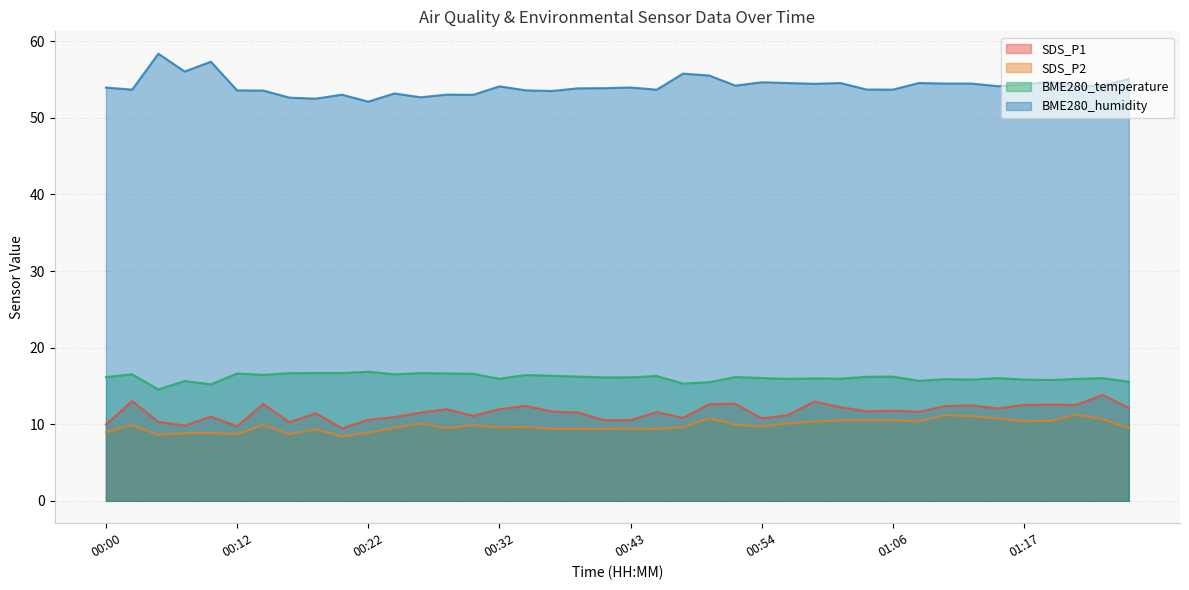

True or false: BME280_humidity and SDS_P2 intersect in this chart.

False